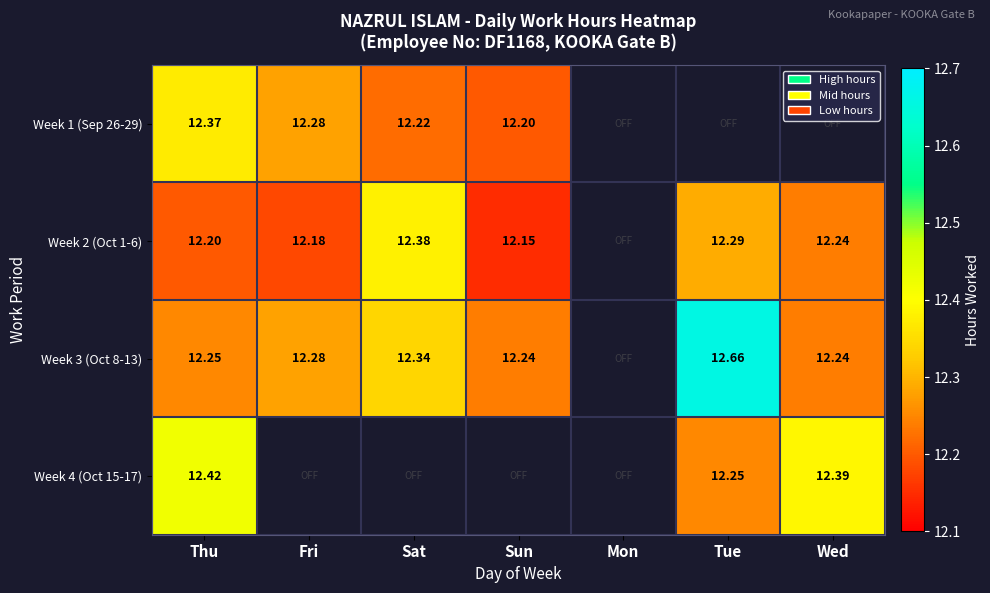

Rank the series by their maximum value, from highest to lowest.

Week 3 (Oct 8-13), Week 4 (Oct 15-17), Week 2 (Oct 1-6), Week 1 (Sep 26-29)